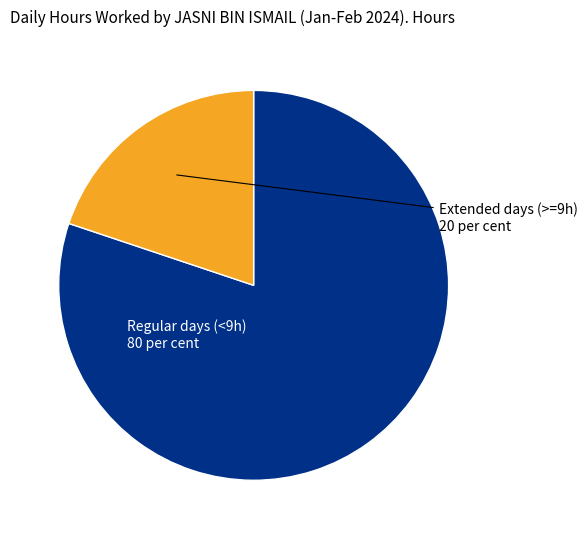

Is there a majority slice in this chart?

Yes